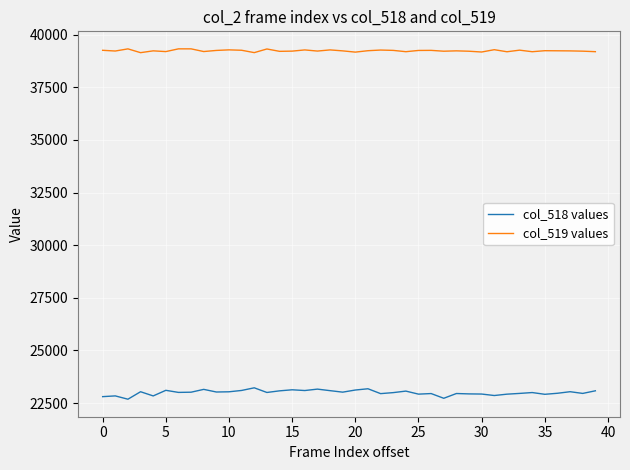

Does the chart have visible grid lines?

Yes